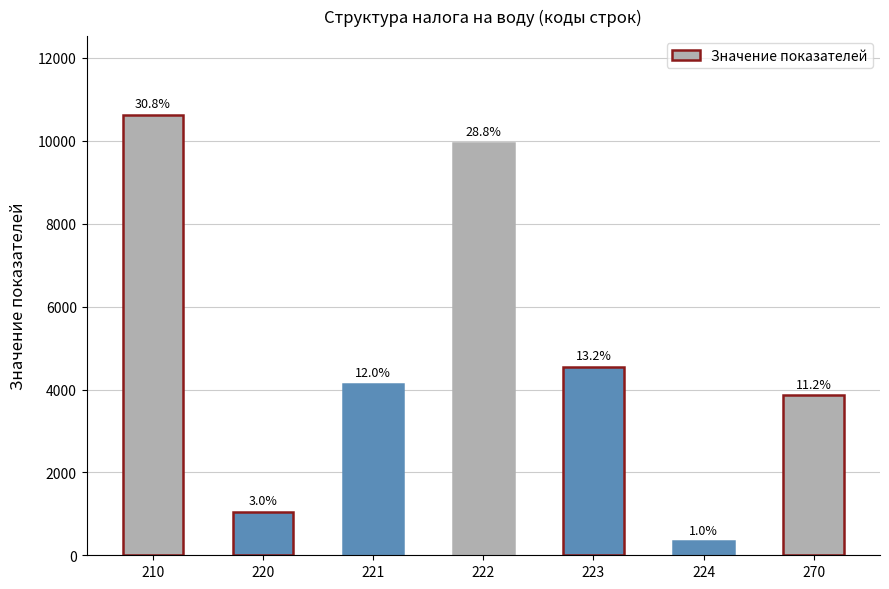

The value at 210 is 10617. True or false?

True